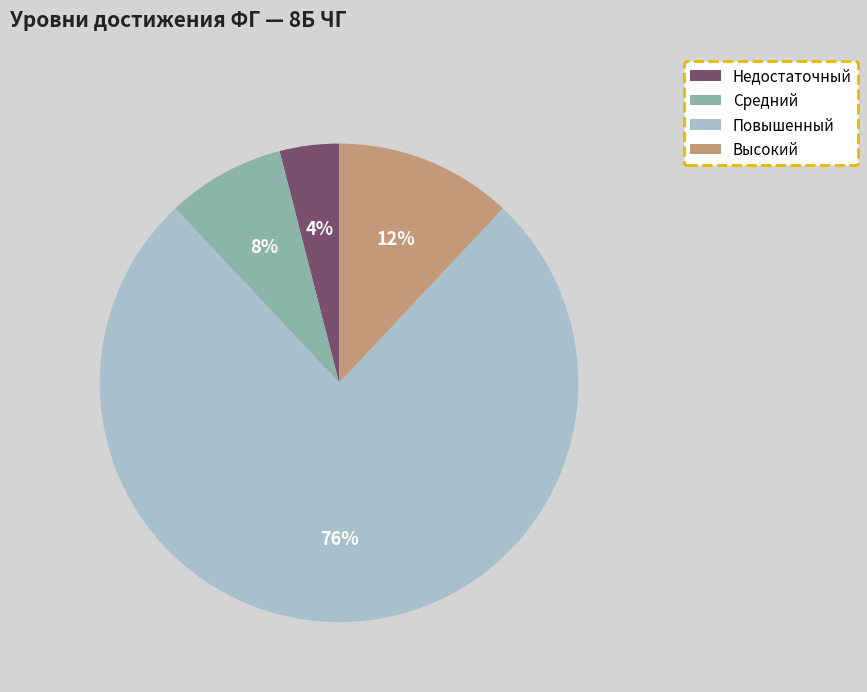

Is Повышенный the majority of the pie?

Yes